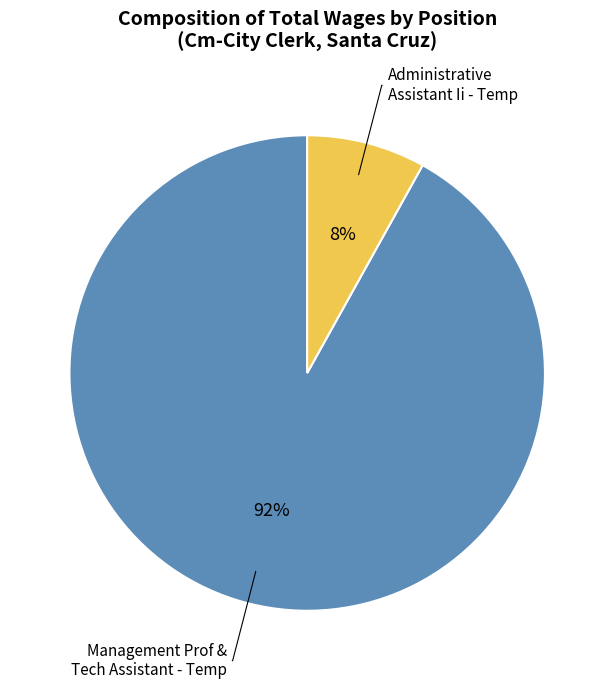

Does any single category account for the majority?

Yes